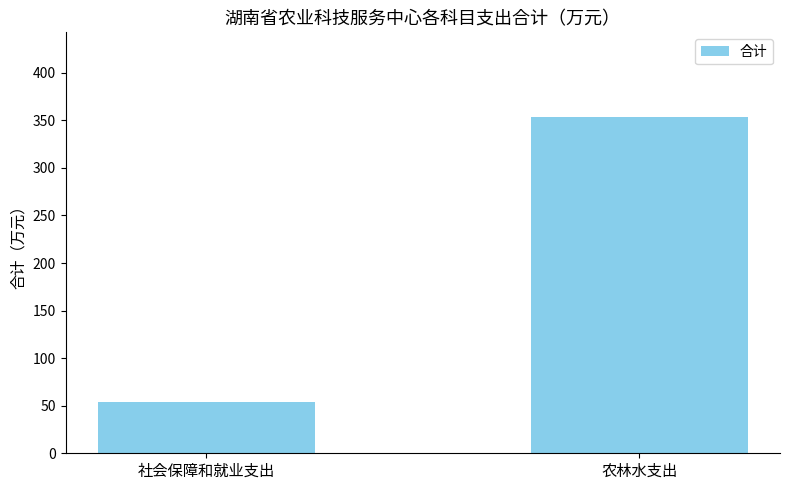

Is it true that the value at 社会保障和就业支出 is 34?

False